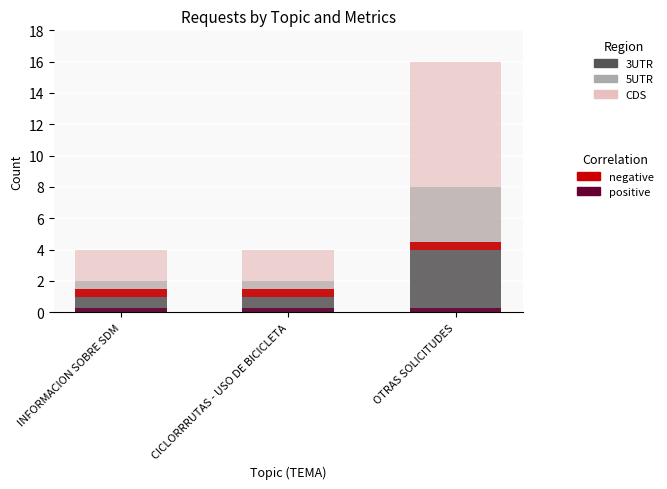

At which label is negative (No retraso) closest to 0?

INFORMACION SOBRE SDM